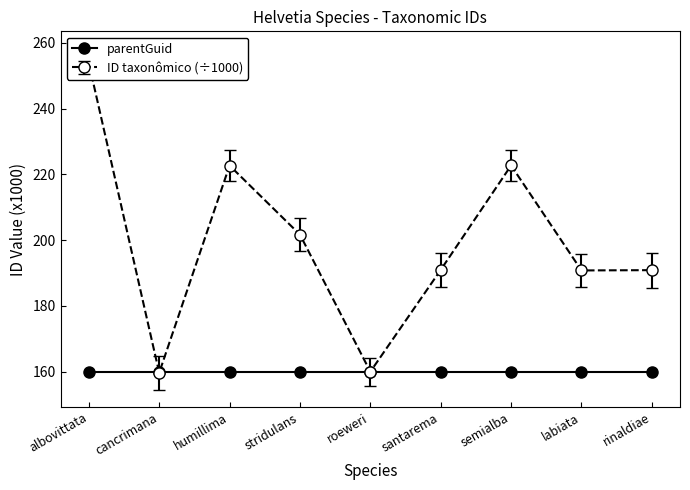

Where is the first local maximum?

humillima